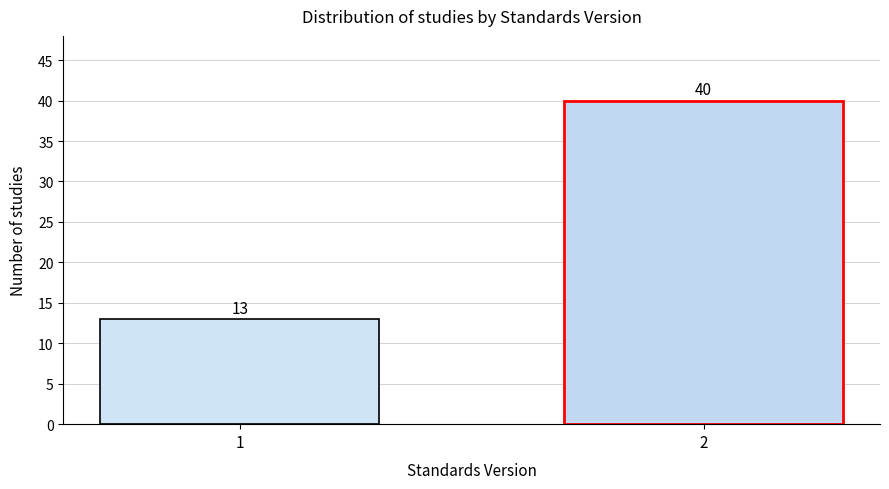

Reading right to left, extract all data points from this chart.

2=40	1=13